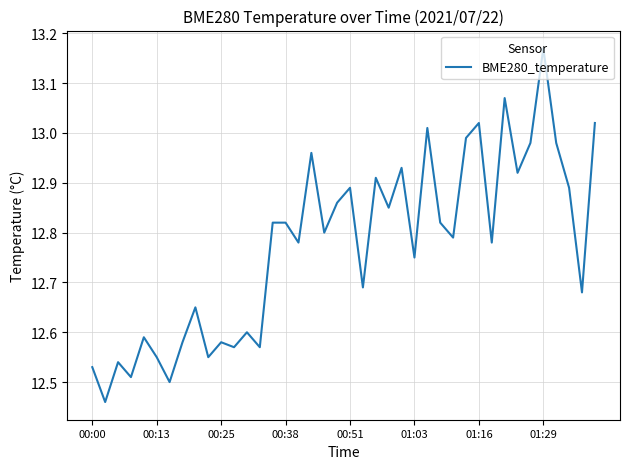

True or false: the data shows 2.7 at 01:29.

False